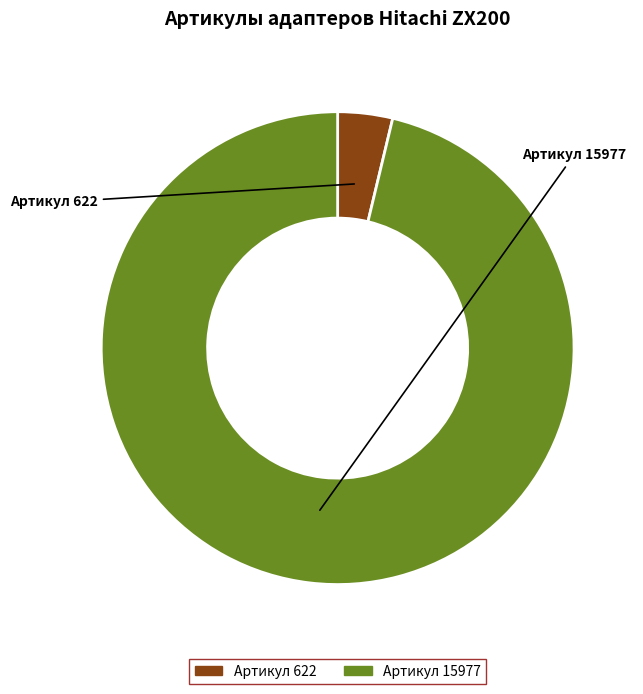

Is there any slice that represents more than half of the pie?

Yes